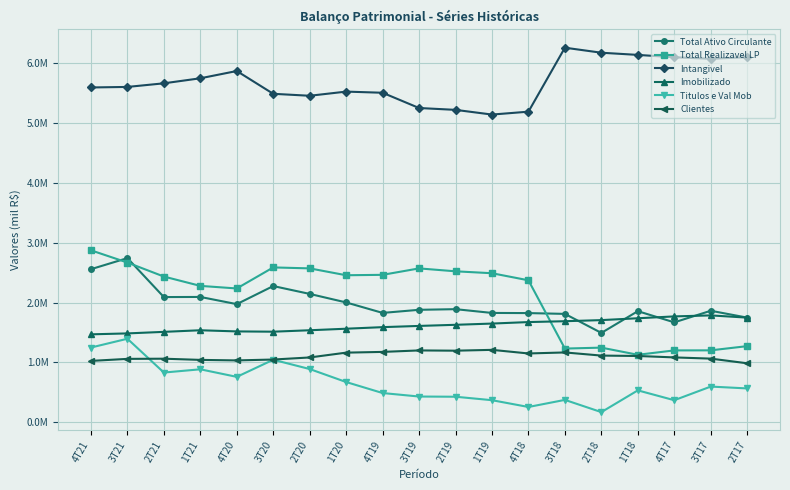

Does the chart have visible grid lines?

Yes